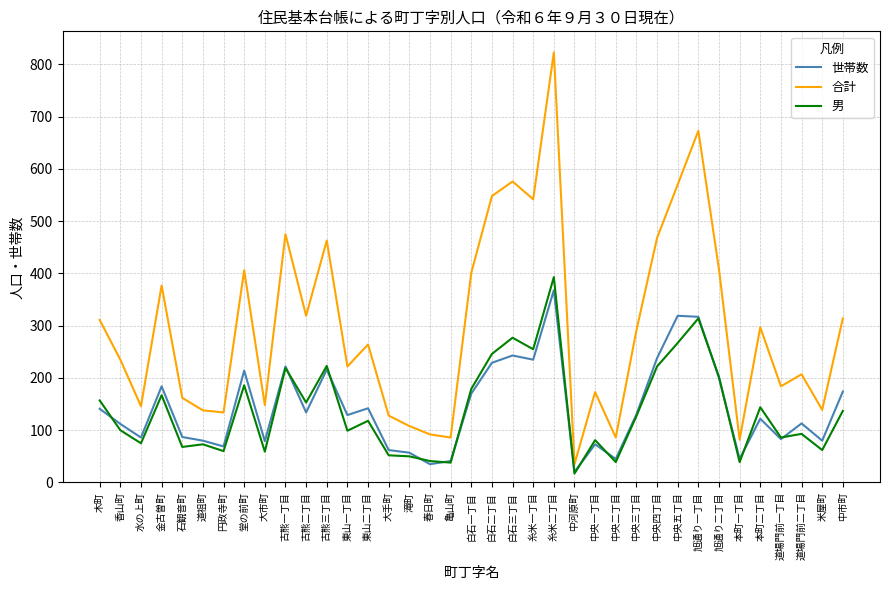

Which series has the largest range (max minus min)?

合計